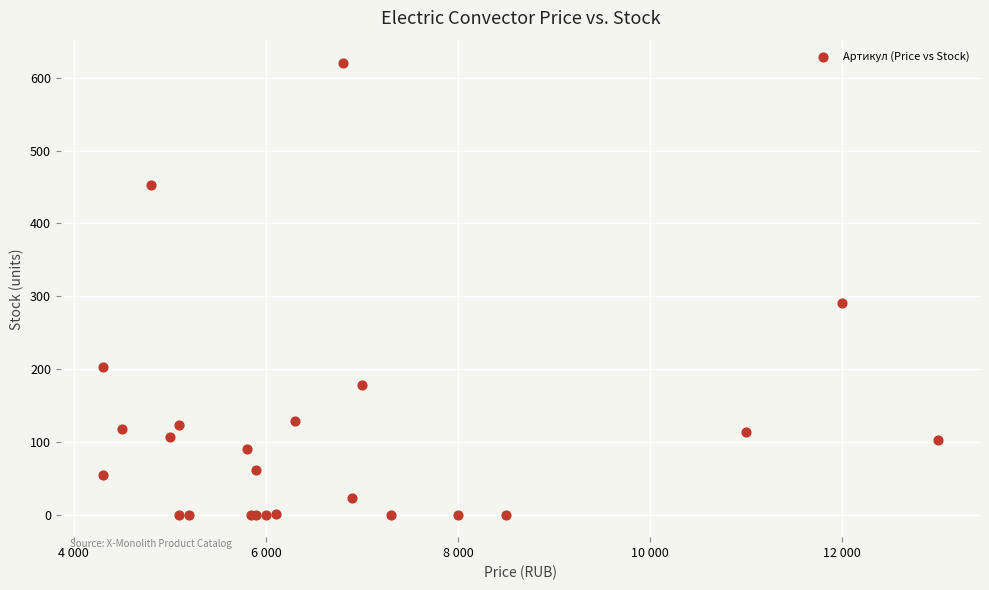

What Y value in the scatter plot is closest to 310?

290